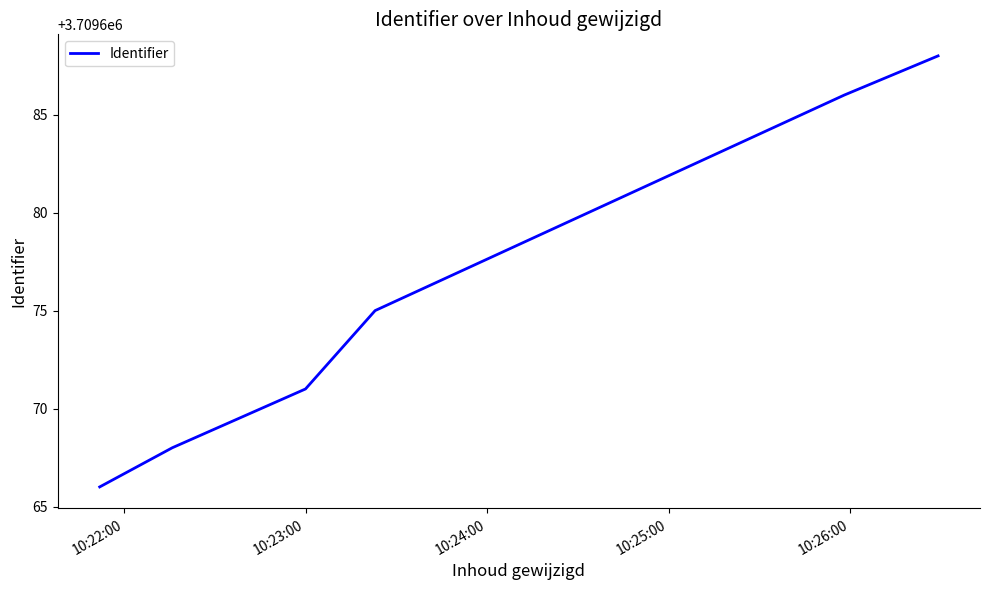

What is the maximum value shown in the chart?

3709688